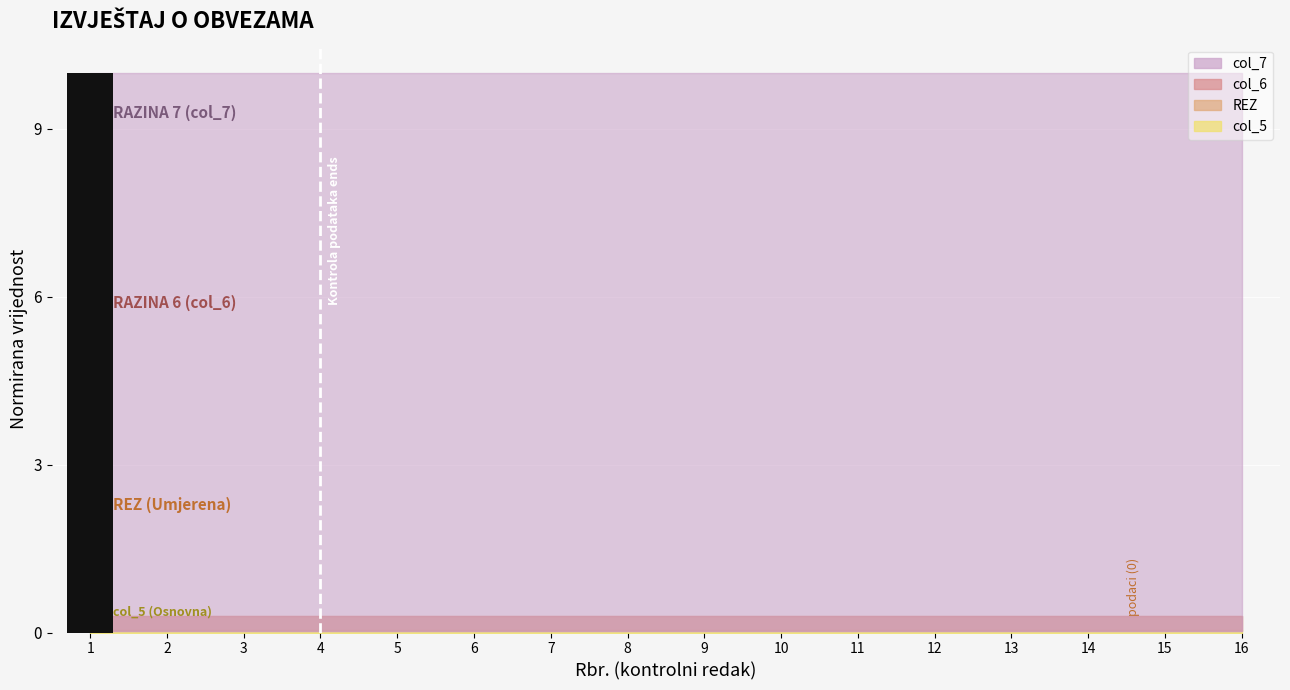

Count the number of categories in the chart.

16